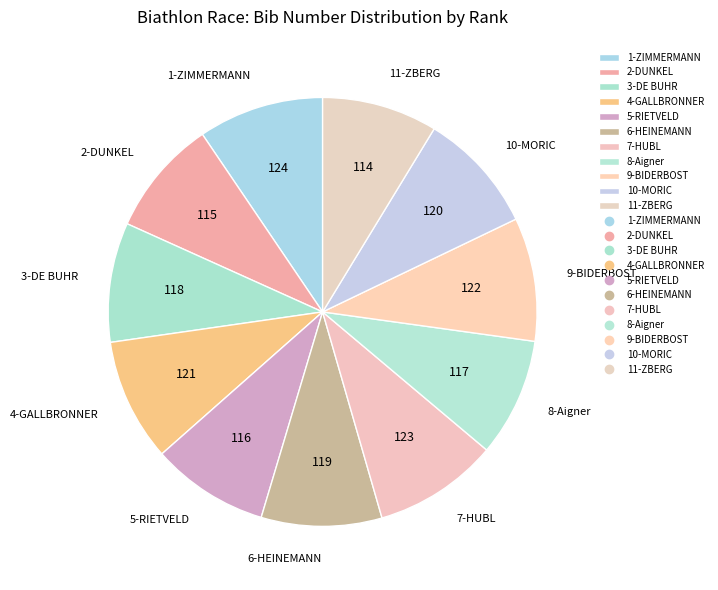

Is 11-ZBERG the majority of the pie?

No